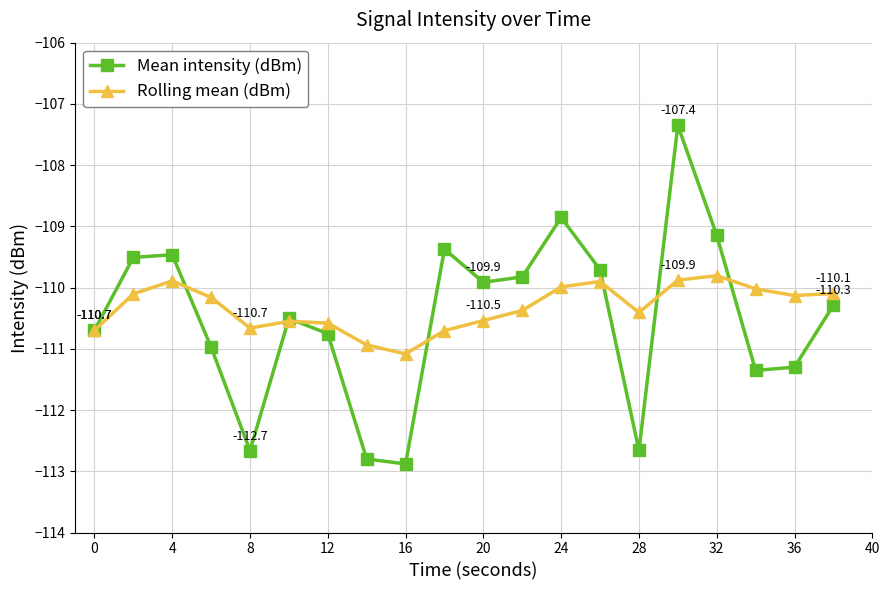

List the series in order of their peak value, lowest first.

Rolling mean (dBm), Mean intensity (dBm)